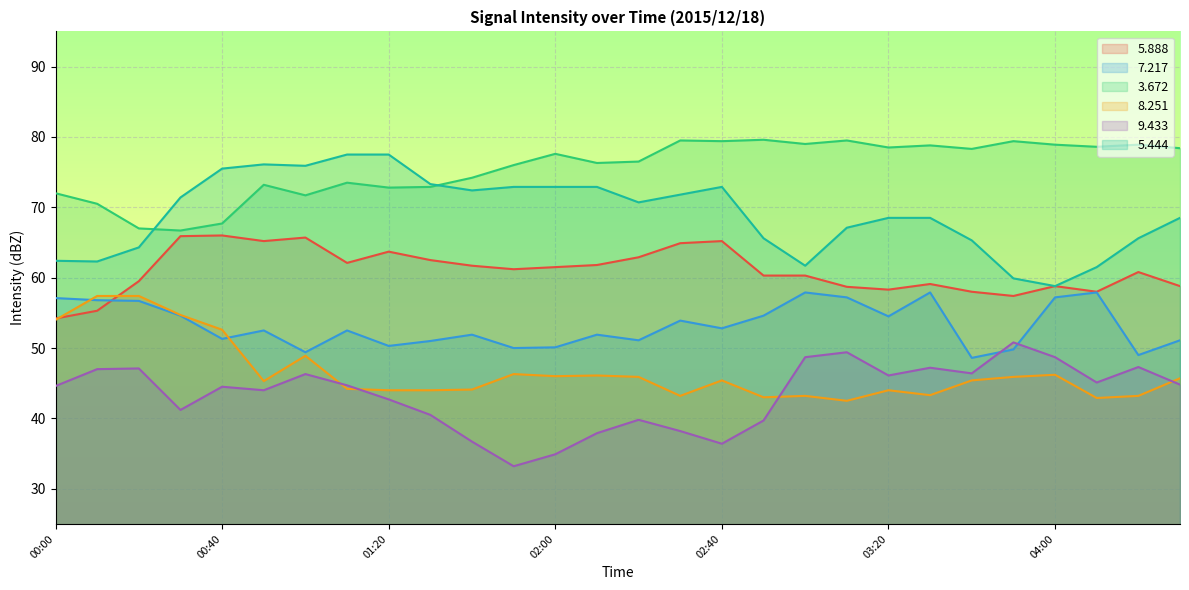

How many data points in   5.888 are less than 61?

14